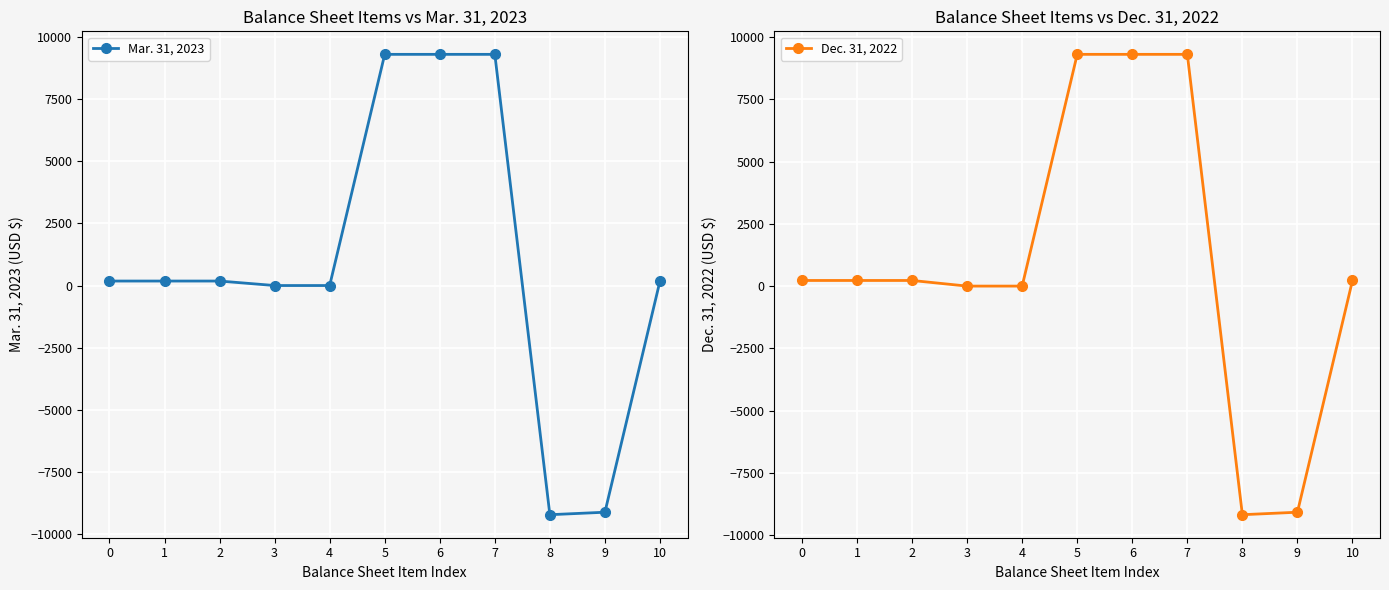

Which series has the largest total across all categories?

Dec. 31, 2022